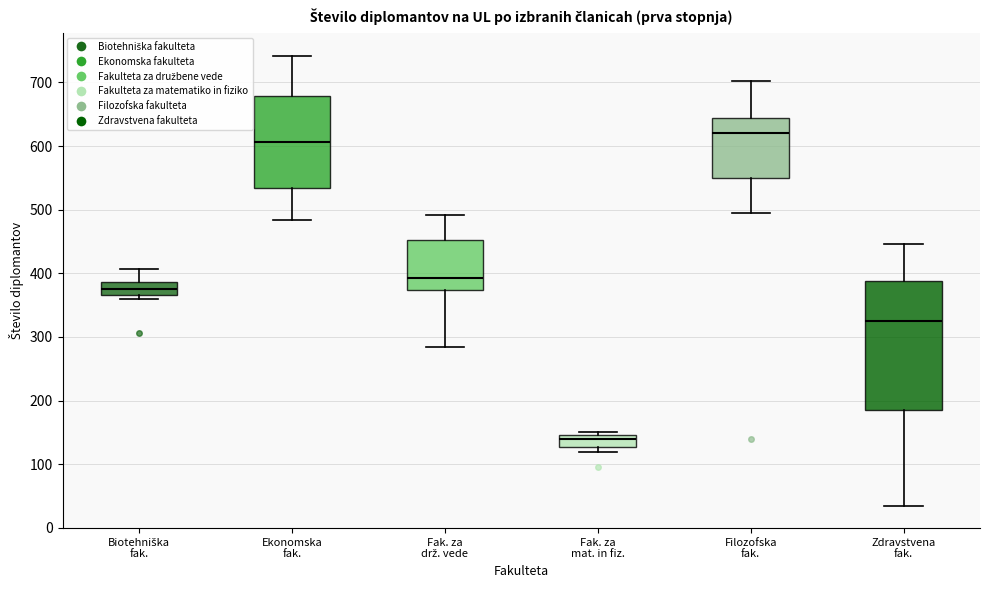

Where is the upper edge of the box for Fak. za mat. in fiz. on the y-axis? The values are not printed on the chart, so give them approximately, as read against the axis.

150